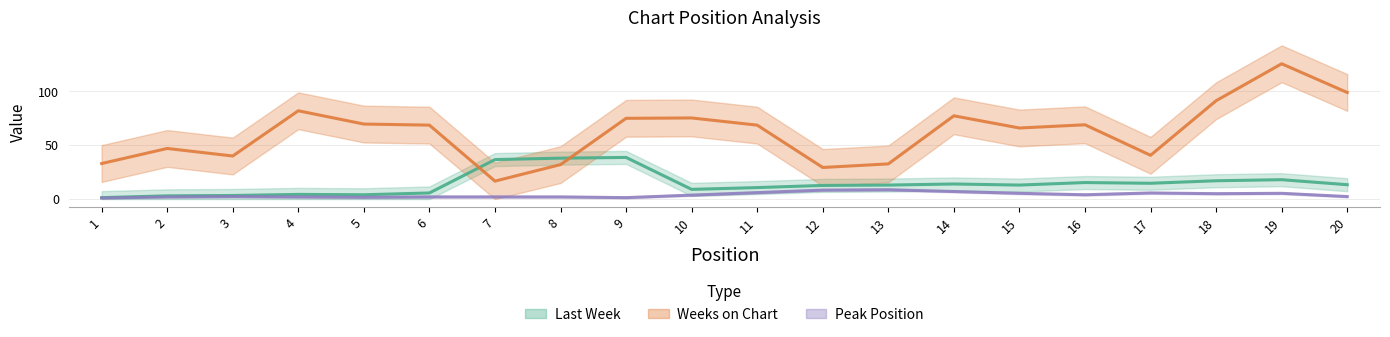

Rank the series by their maximum value, from lowest to highest.

Peak Position, Last Week, Weeks on Chart